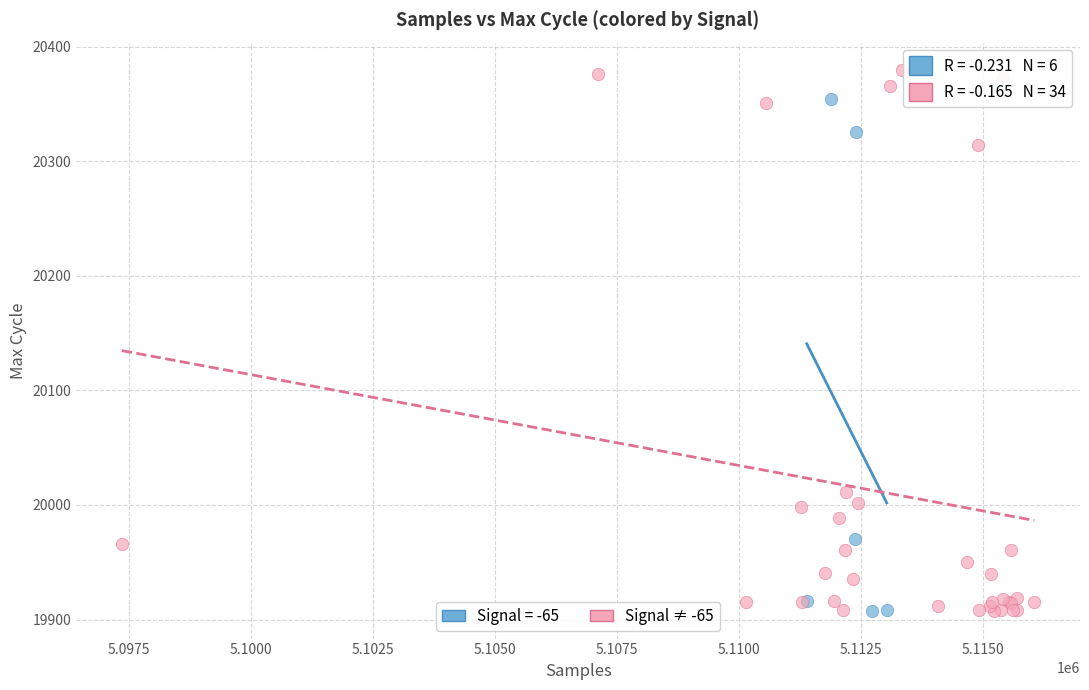

Which series has the largest Y range (max minus min)?

Signal ≠ -65